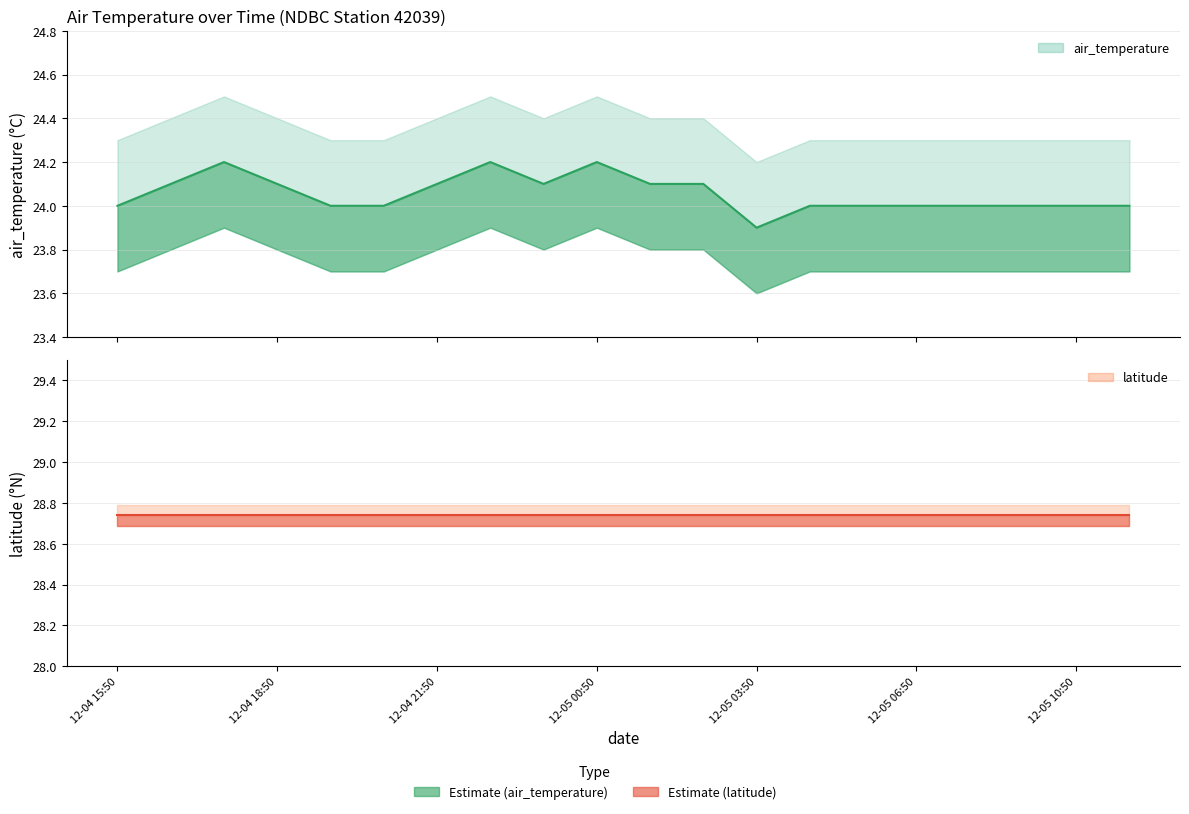

What is the maximum value shown in the chart?

28.7